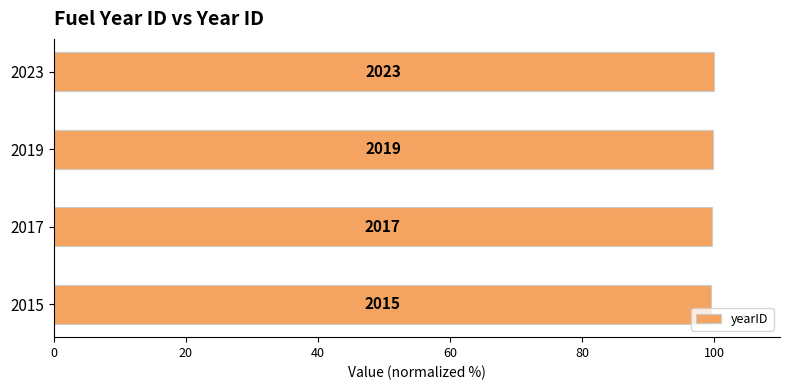

Does the chart contain any negative values?

No